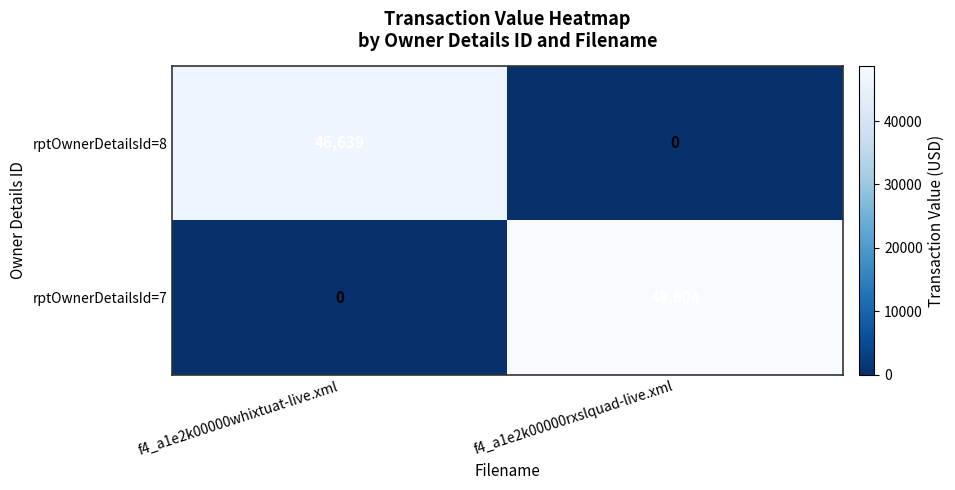

Which series has the largest range (max minus min)?

rptOwnerDetailsId=7